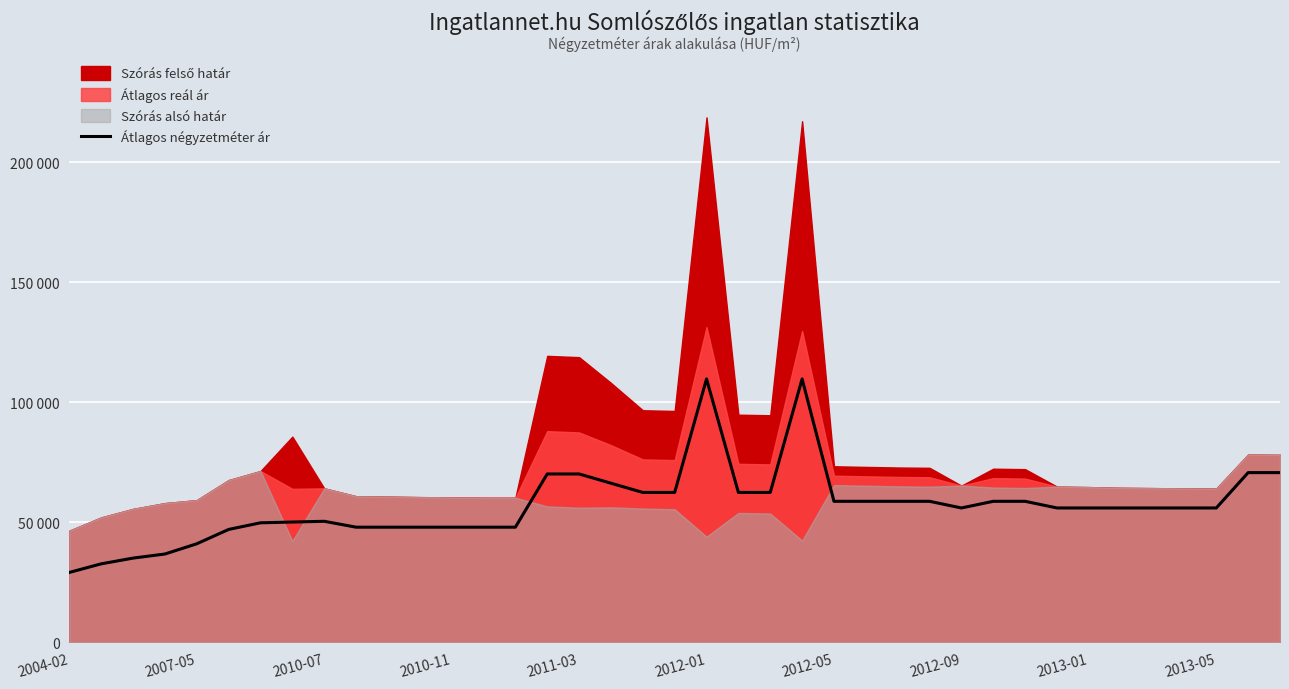

Approximately how many times larger is the value at 24 compared to 11?

1.2